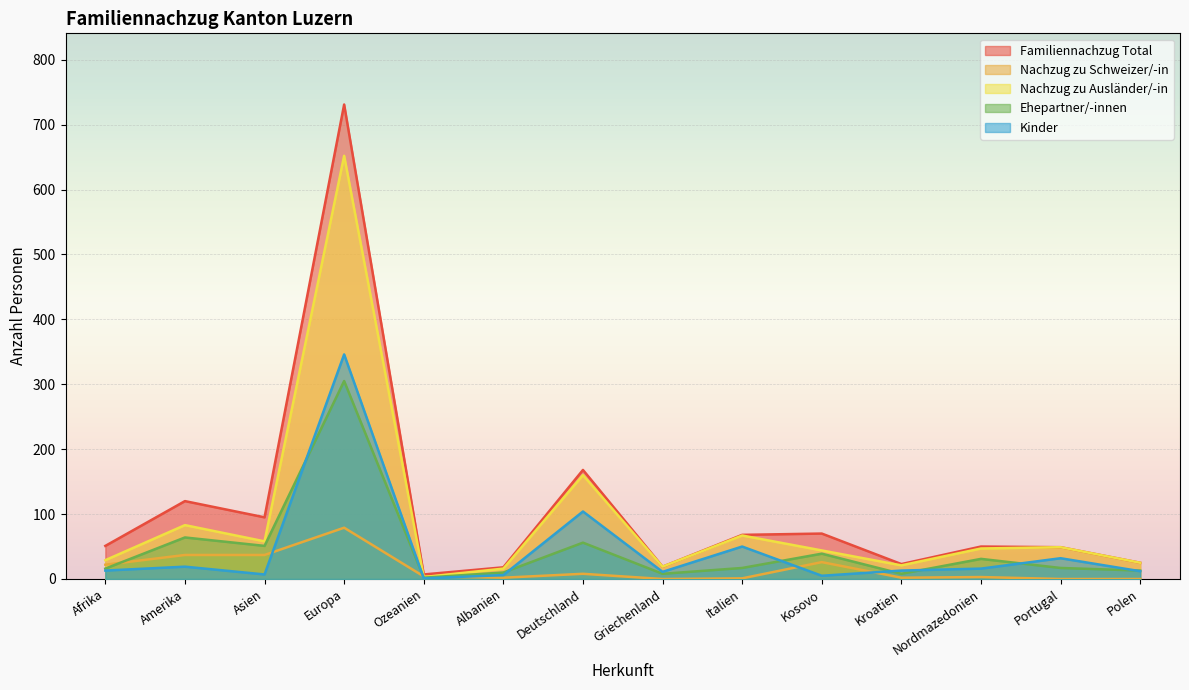

What is the difference between the highest and lowest values at Ozeanien?

6